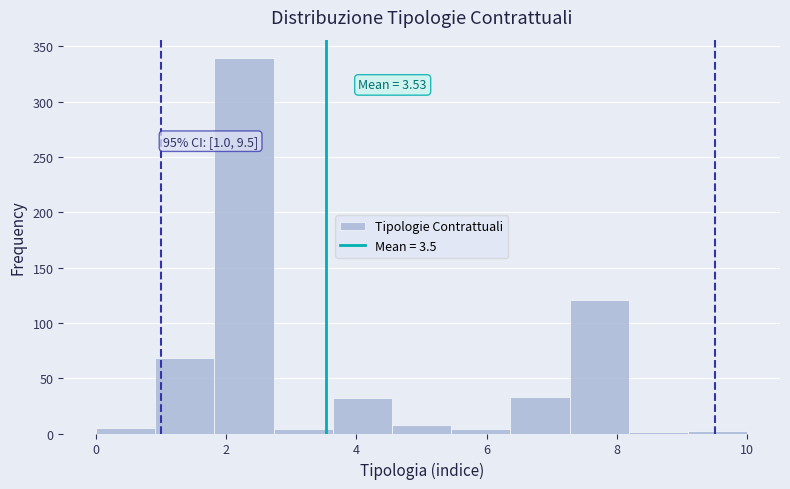

Which range on the x-axis has the tallest bar?

1.8 to 2.8